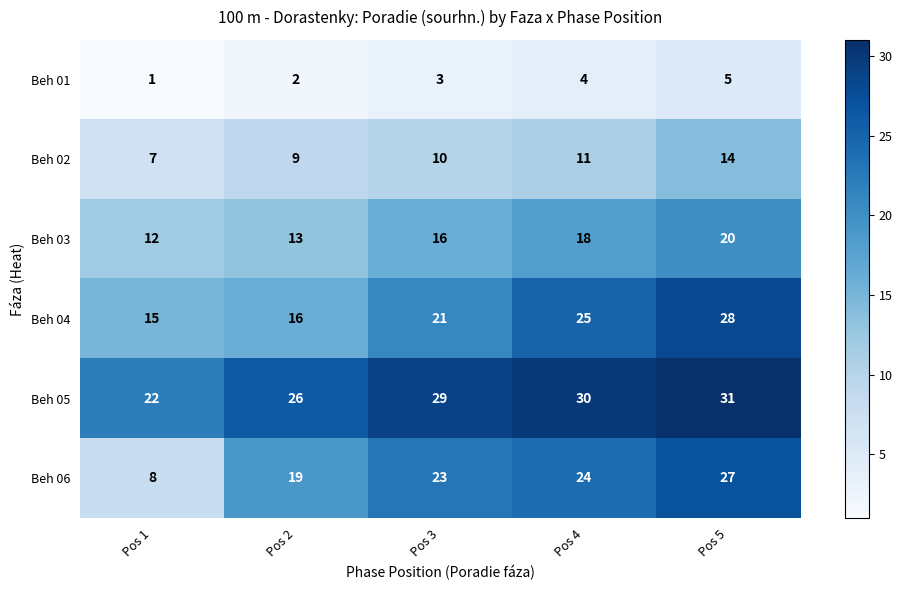

Which series has the largest total across all categories?

Beh 05